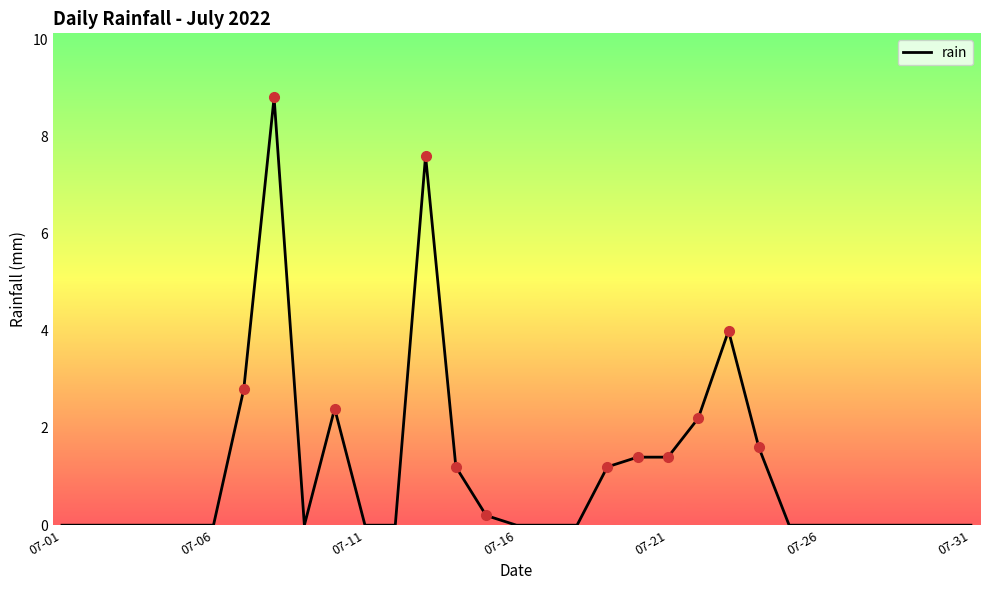

True or false: the data has more than 0 interior local peaks.

True